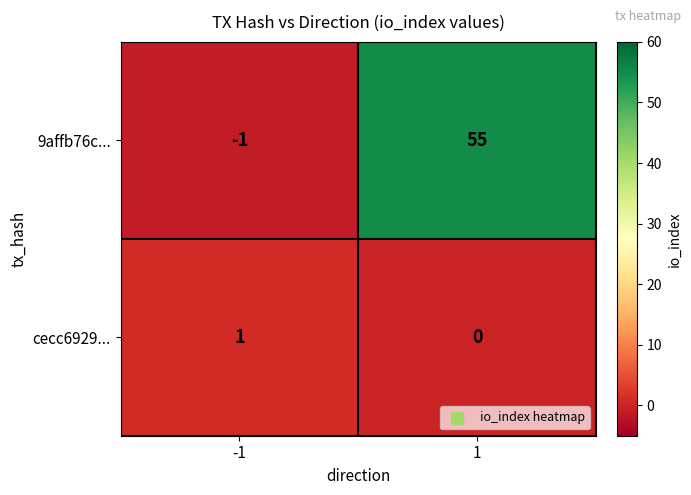

Is it true that 9affb76c... equals -1 at -1?

True